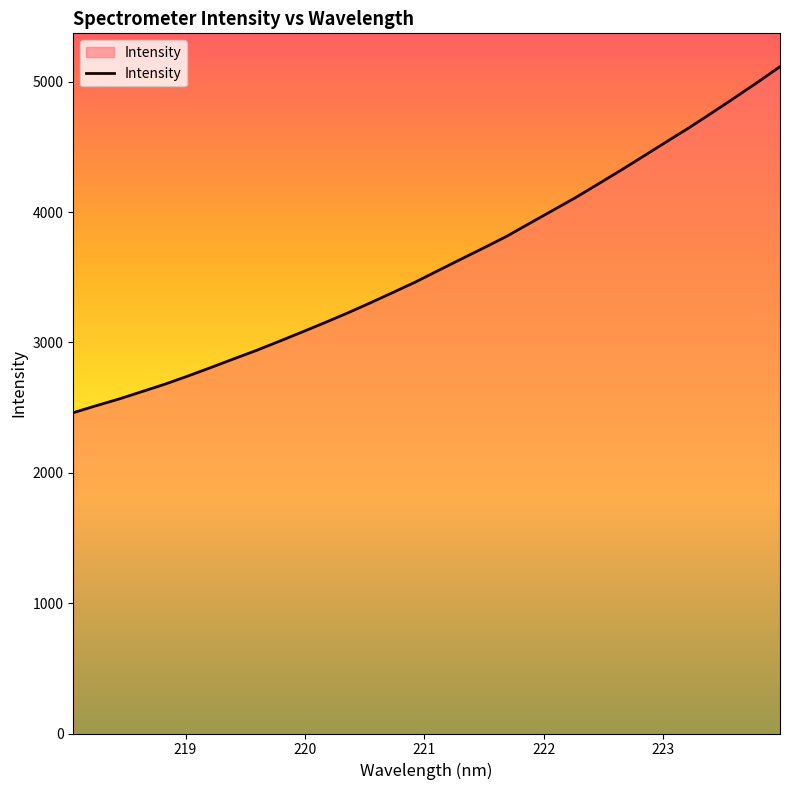

What is the greatest value displayed?

5115.8